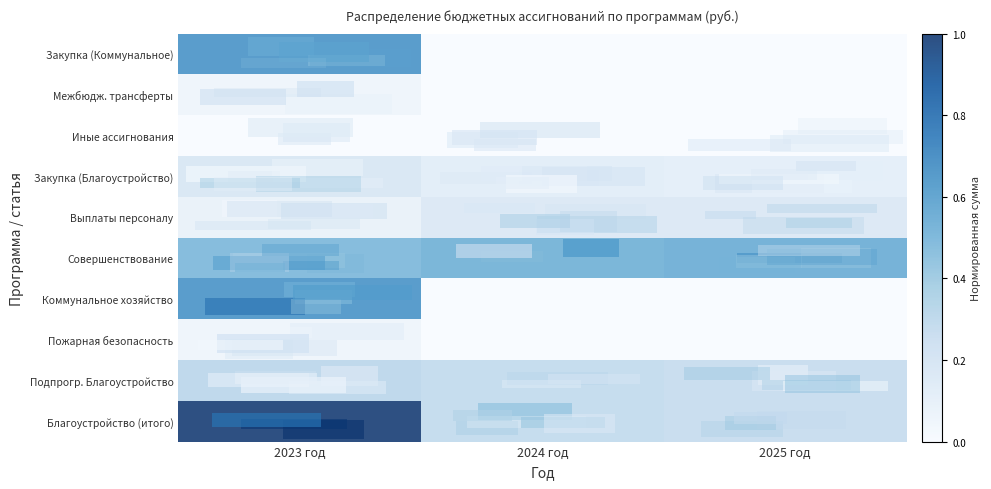

How many distinct data groups are displayed?

10